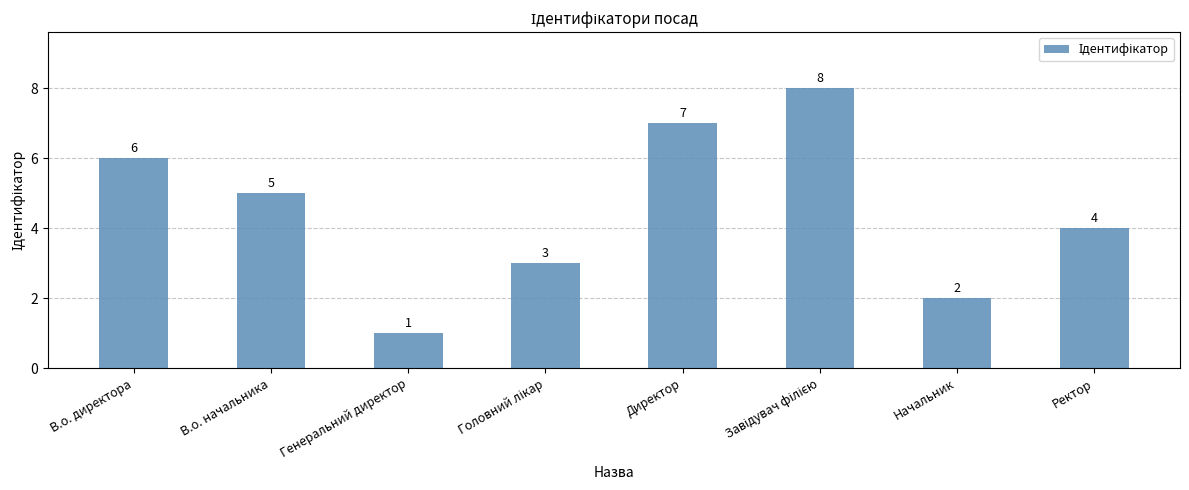

Reading right to left, extract all data points from this chart.

4	2	8	7	3	1	5	6